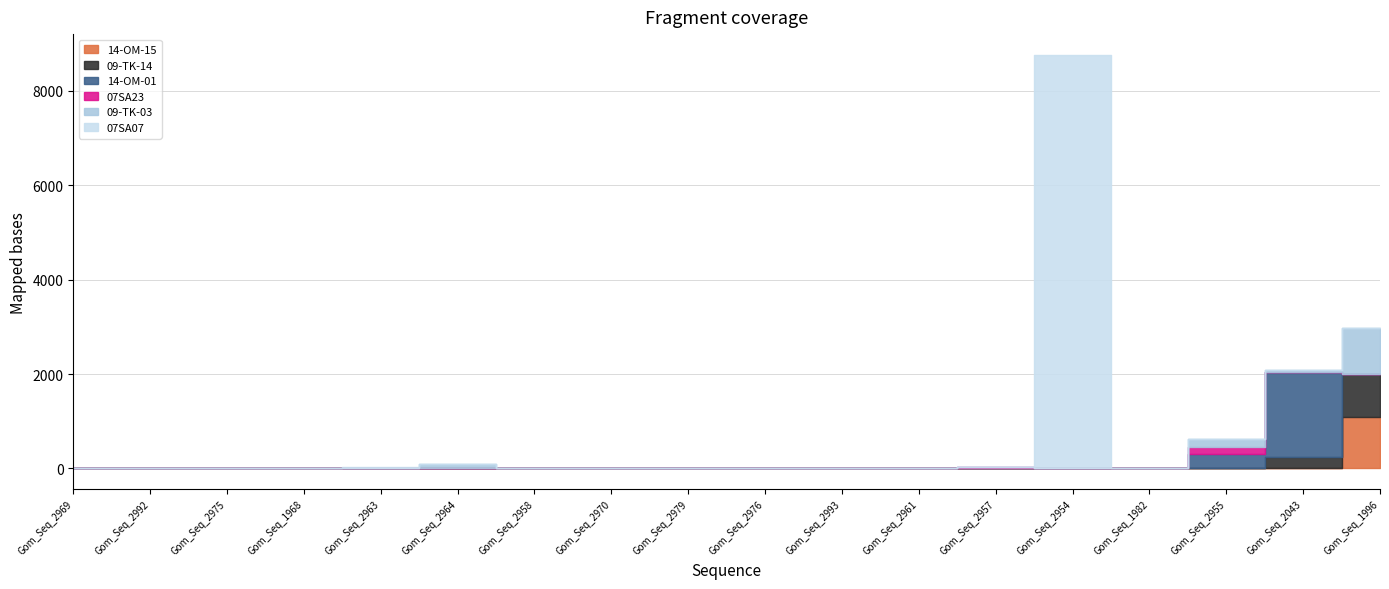

What is the difference between the second highest and second lowest values in the 07SA07 series?

31